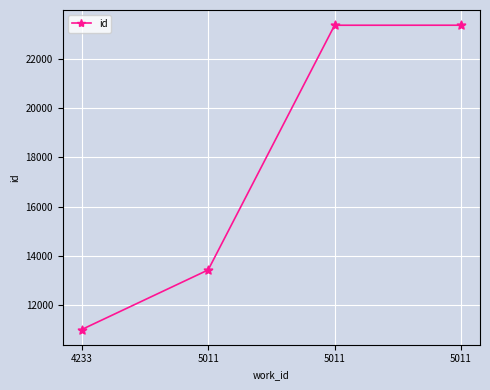

How many lines are shown in the chart?

1